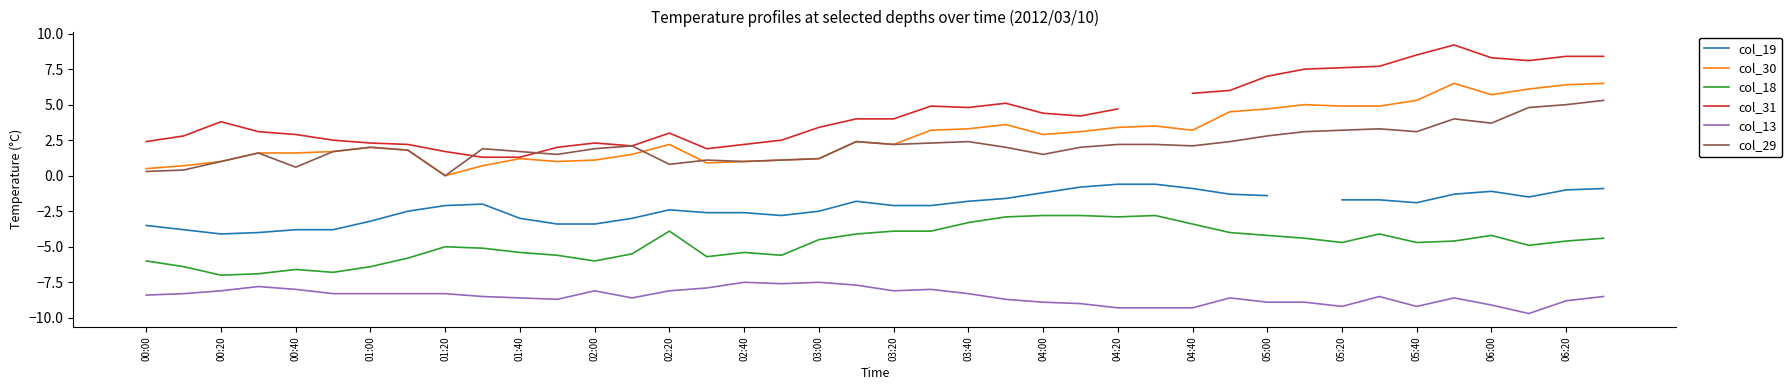

What is the lowest value of the col_18 series?

-7.0